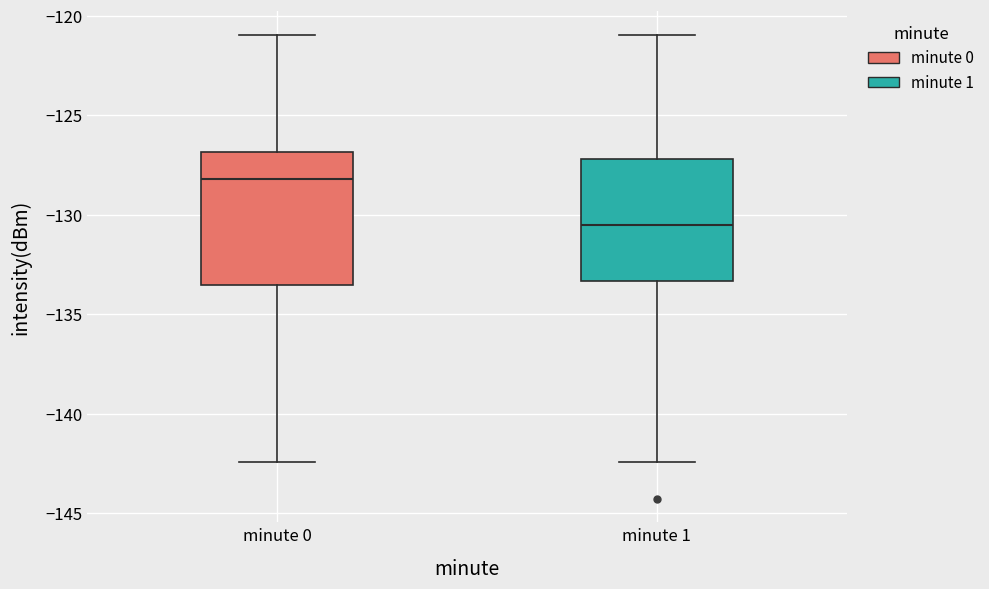

Which box's median line is the highest?

minute 0